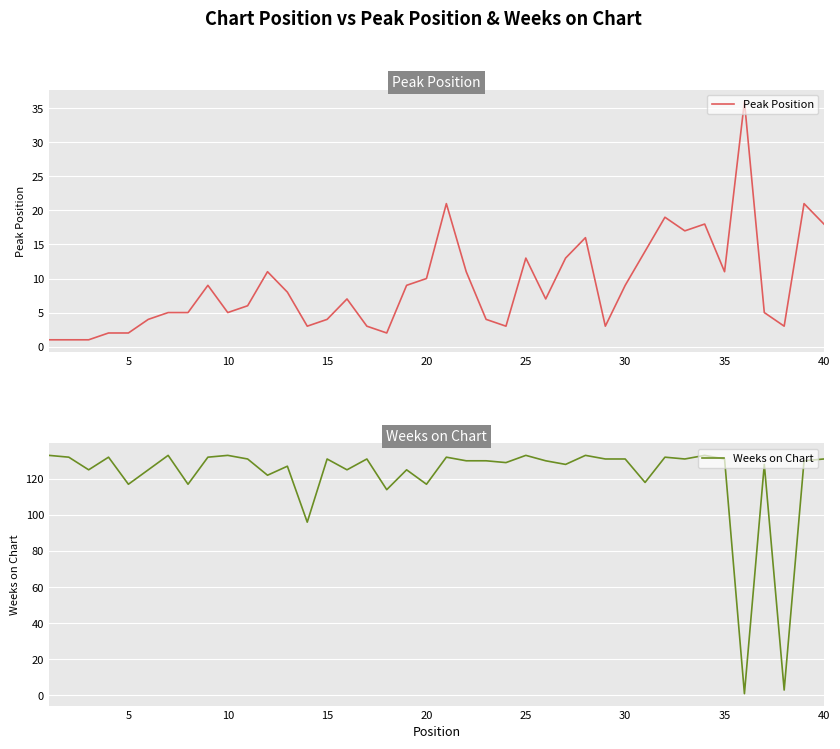

Which series ends up on top after the final intersection of Peak Position and Weeks on Chart?

Weeks on Chart